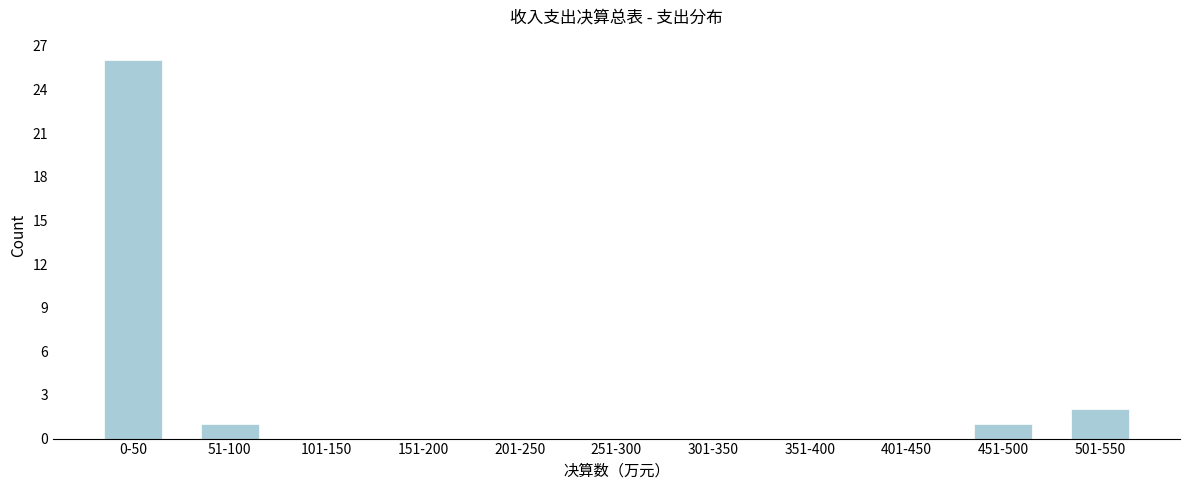

Reading left to right, extract all data points from this chart.

0-50=26	51-100=1	101-150=0	151-200=0	201-250=0	251-300=0	301-350=0	351-400=0	401-450=0	451-500=1	501-550=2